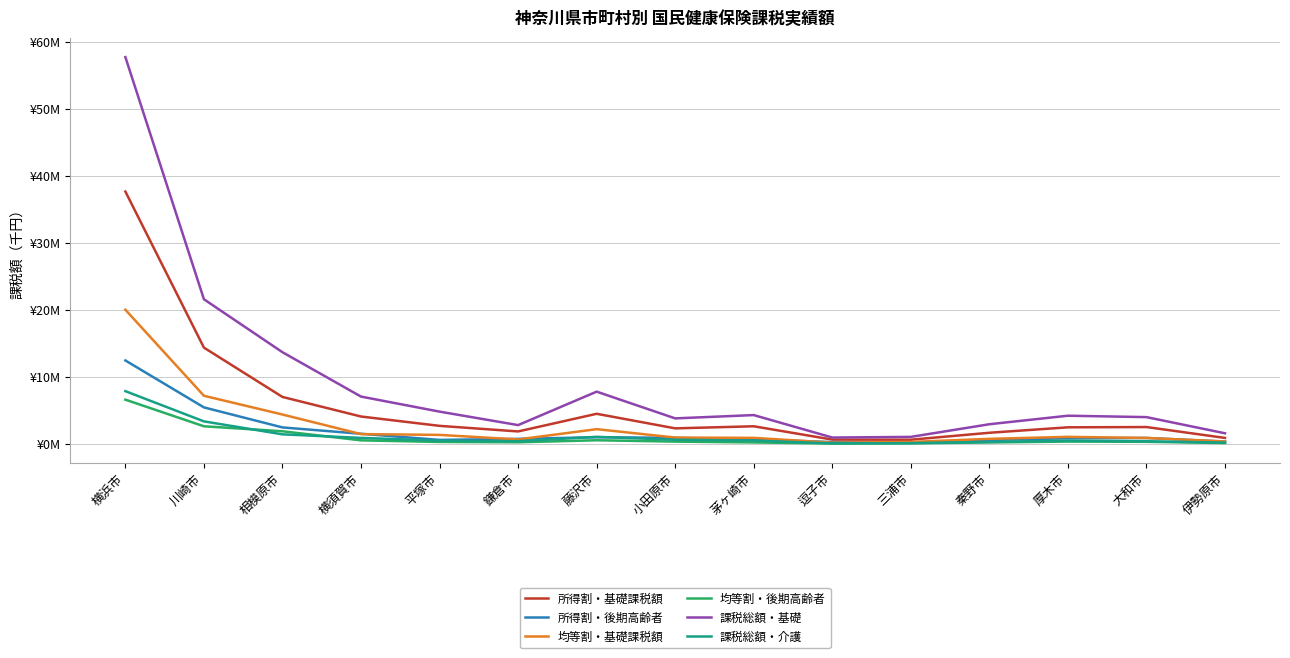

The 所得割・基礎課税額 series shows 14392897 at 川崎市. True or false?

True